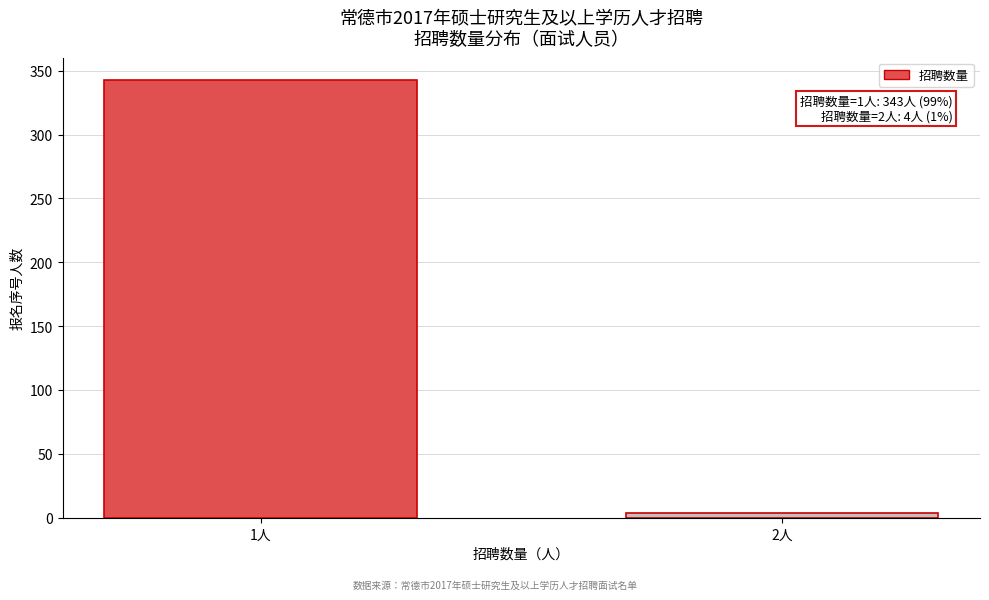

Reading left to right, transcribe all the data shown in this chart.

343	4